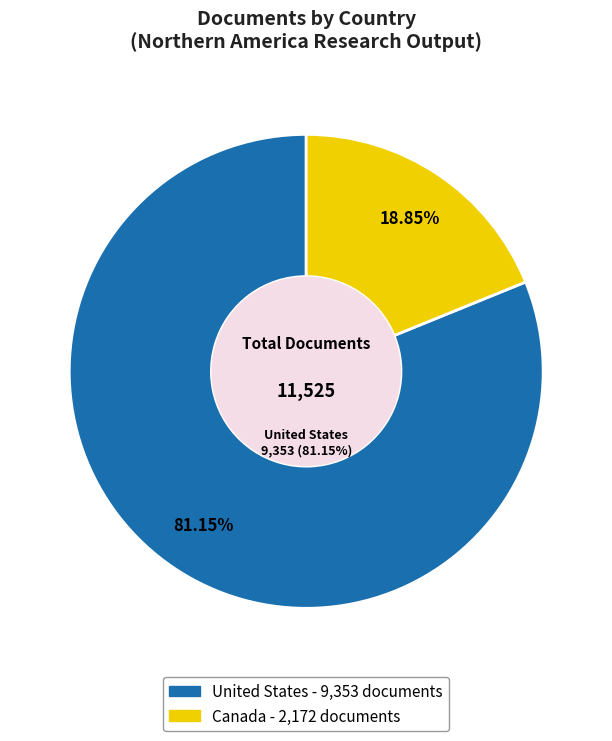

Count the number of slices in the pie.

2